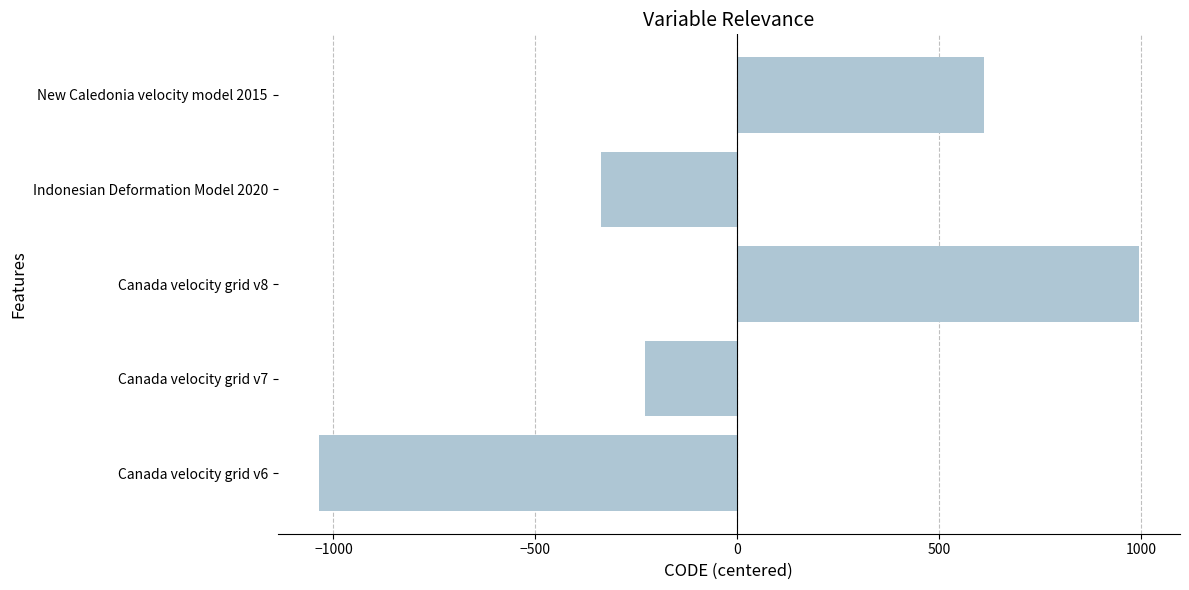

Count the number of data series in this chart.

1